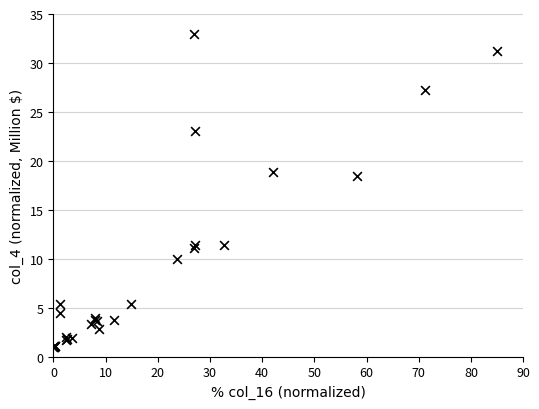

What Y value in the scatter plot is closest to 17?

18.4